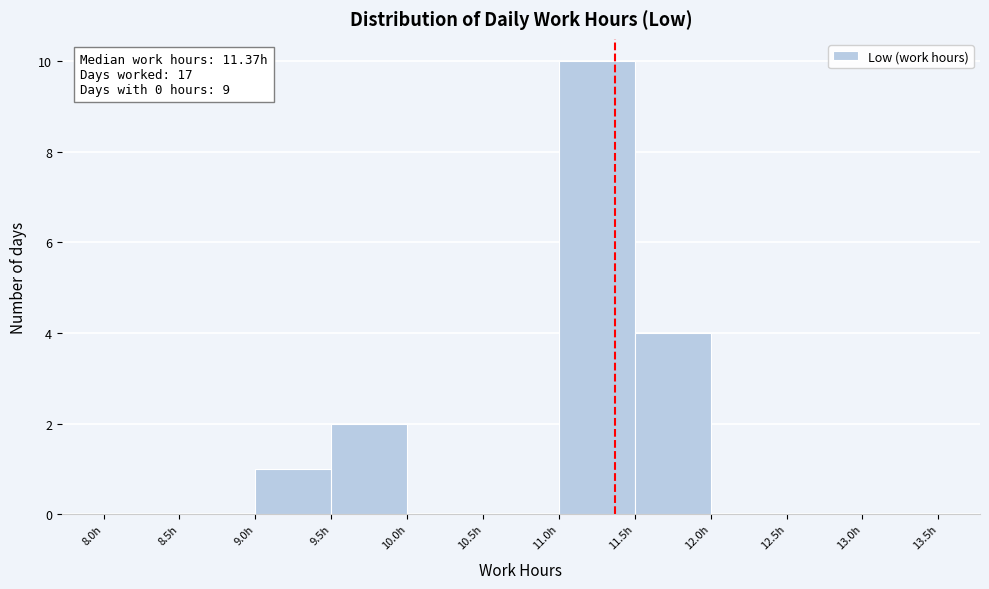

Which range on the x-axis has the tallest bar?

11.0 to 11.5